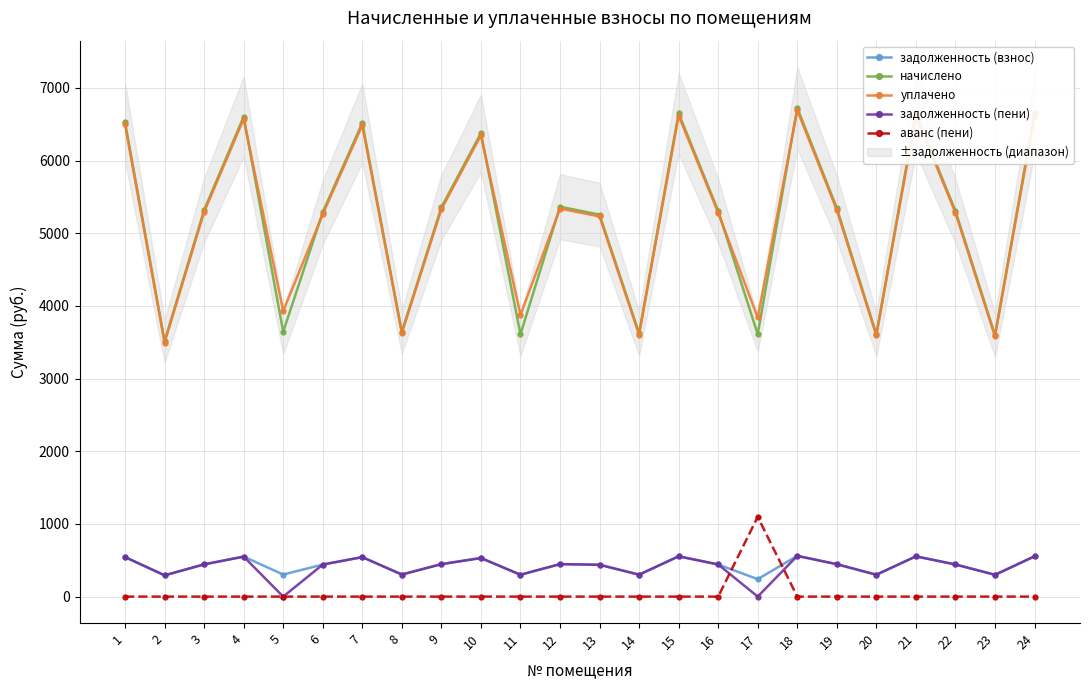

What is the value of the начислено point at the 20th from the left?

3611.2